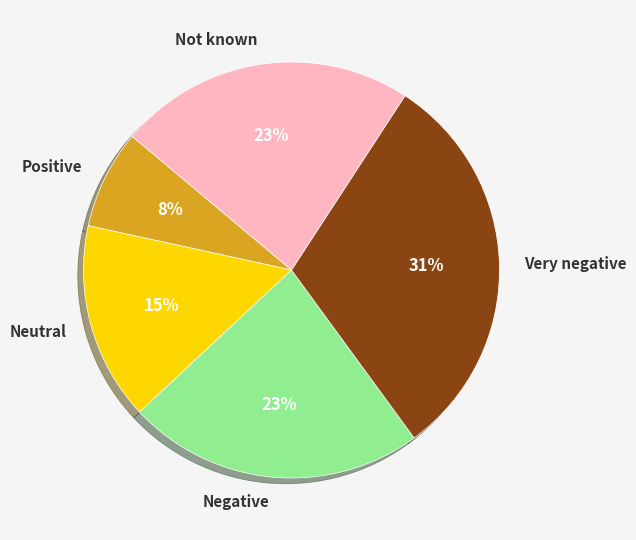

Combined, do Negative and Positive account for over 50%?

No